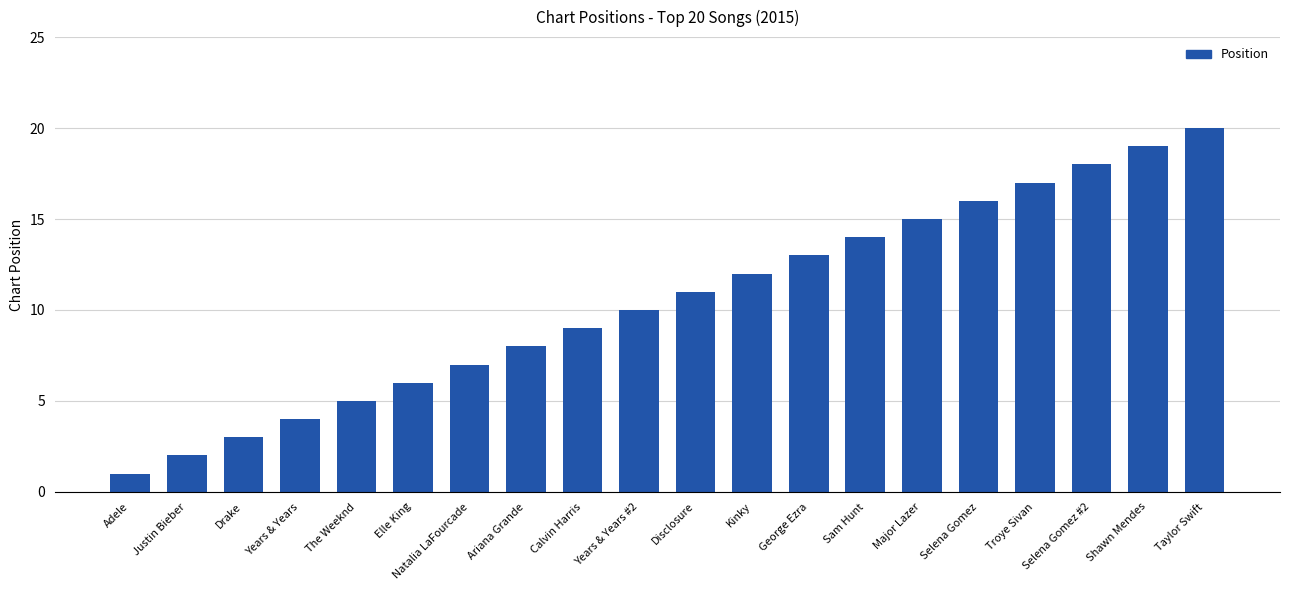

What is the value of the 6th bar from the left?

6